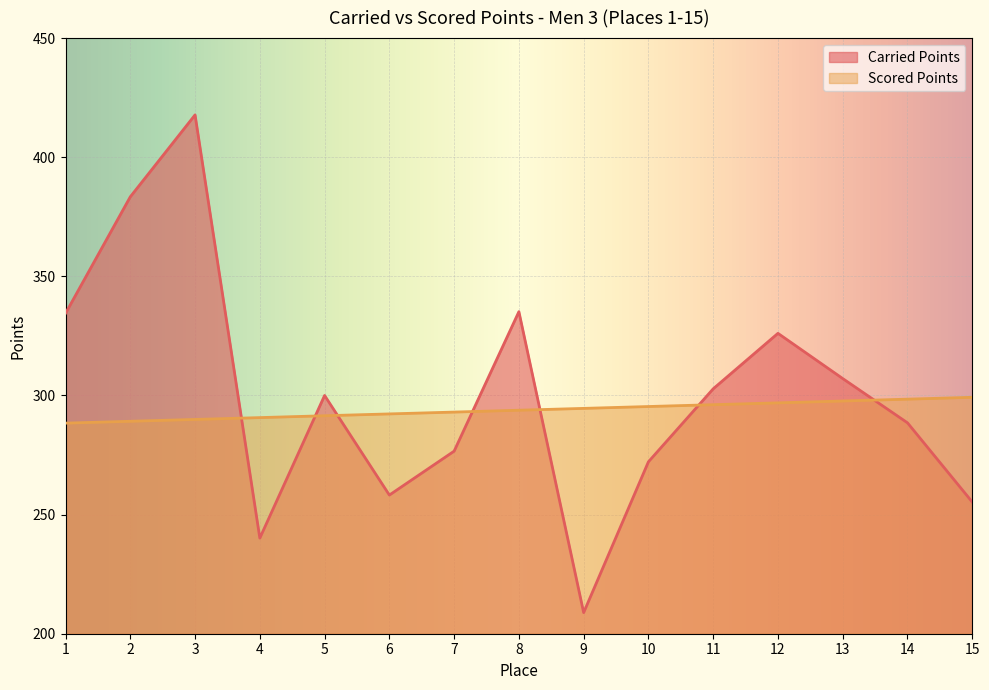

Where does the Carried Points series first go above 300?

1